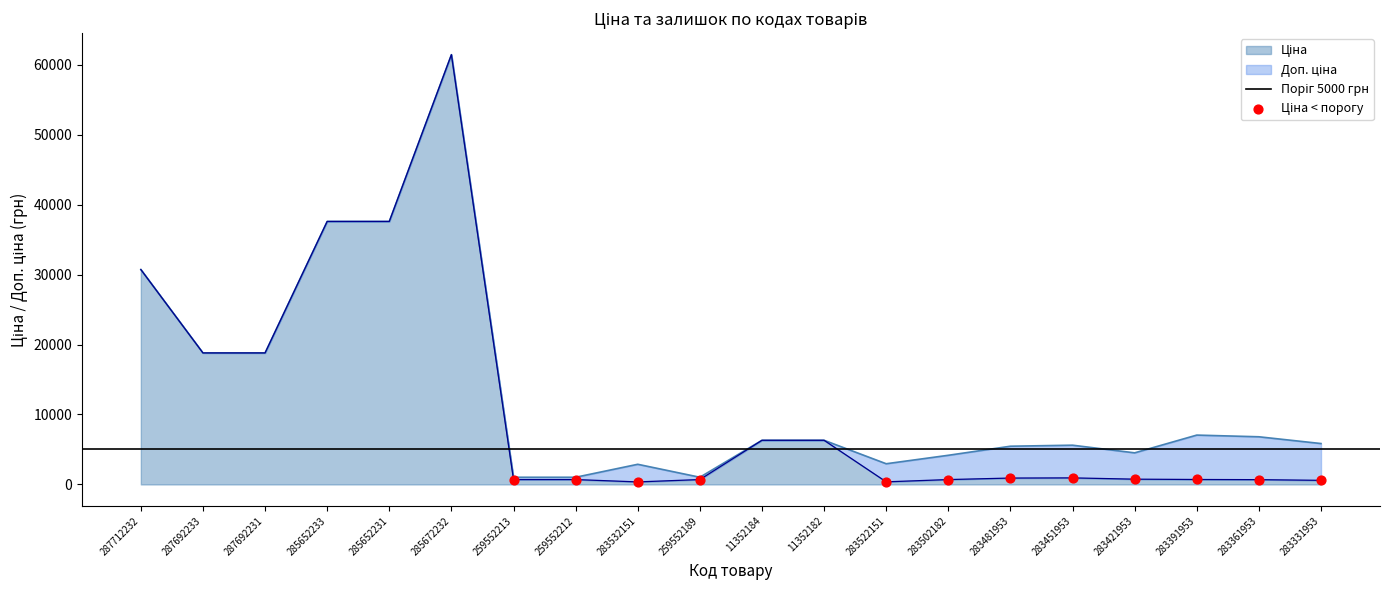

What are all the series names shown in the legend?

Ціна, Доп. ціна